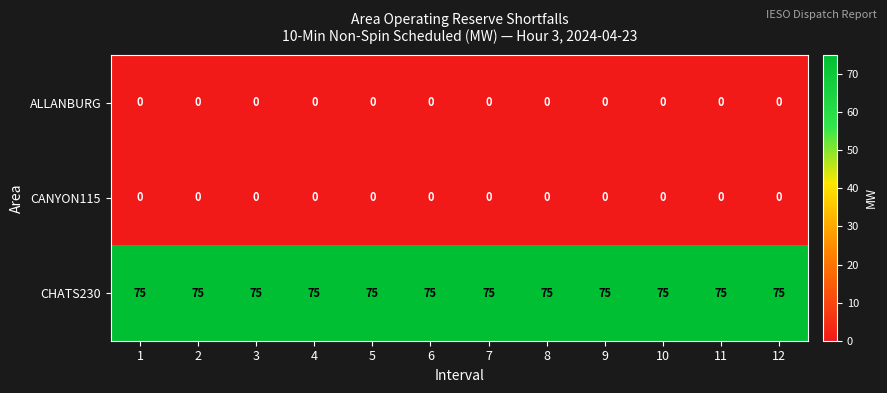

What is the average value of the CHATS230 series?

75